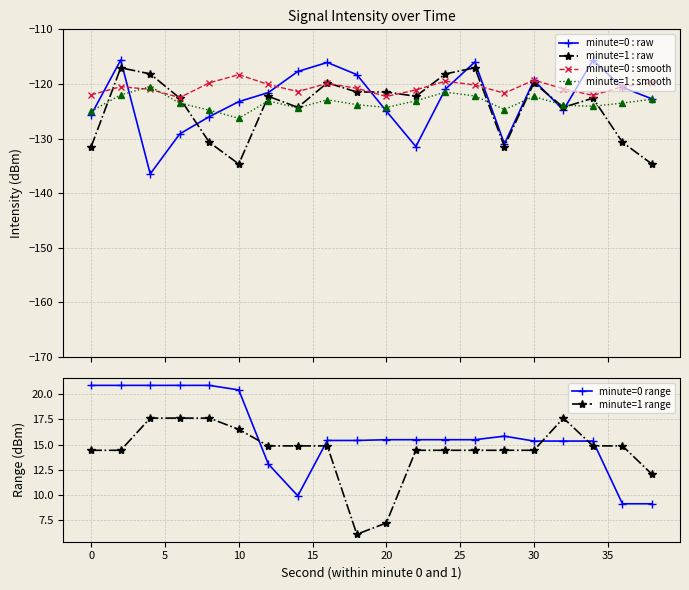

True or false: minute=1 : smooth has more than 0 interior local peaks.

True